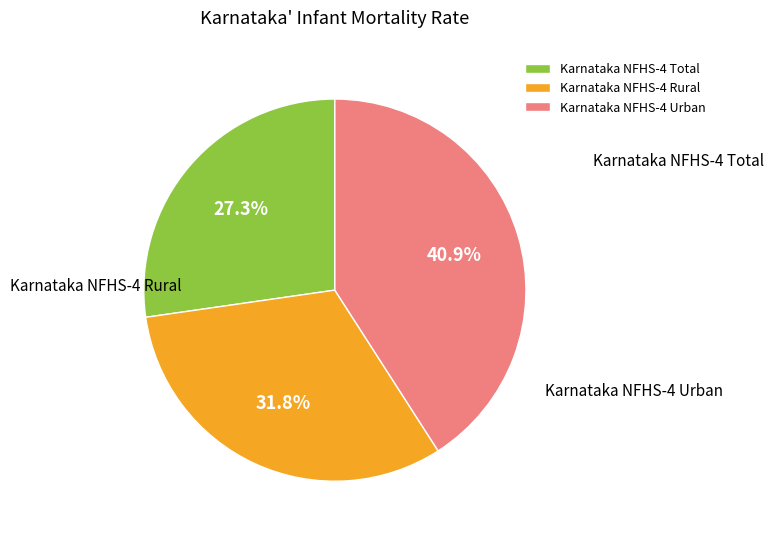

Is there any slice that represents more than half of the pie?

No